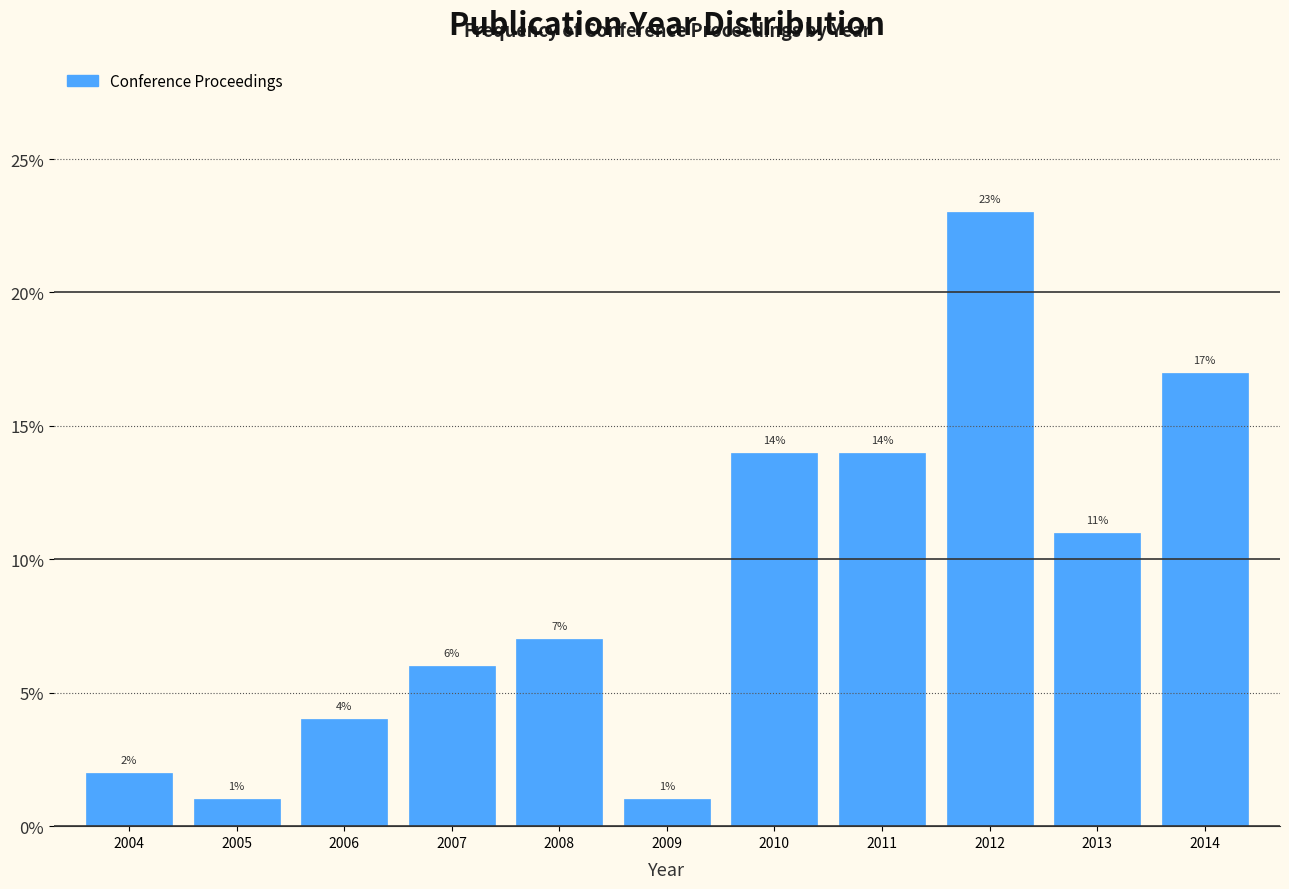

Reading left to right, extract all data points from this chart.

2004=2.0	2005=1.0	2006=4.0	2007=6.0	2008=7.0	2009=1.0	2010=14.0	2011=14.0	2012=23.0	2013=11.0	2014=17.0